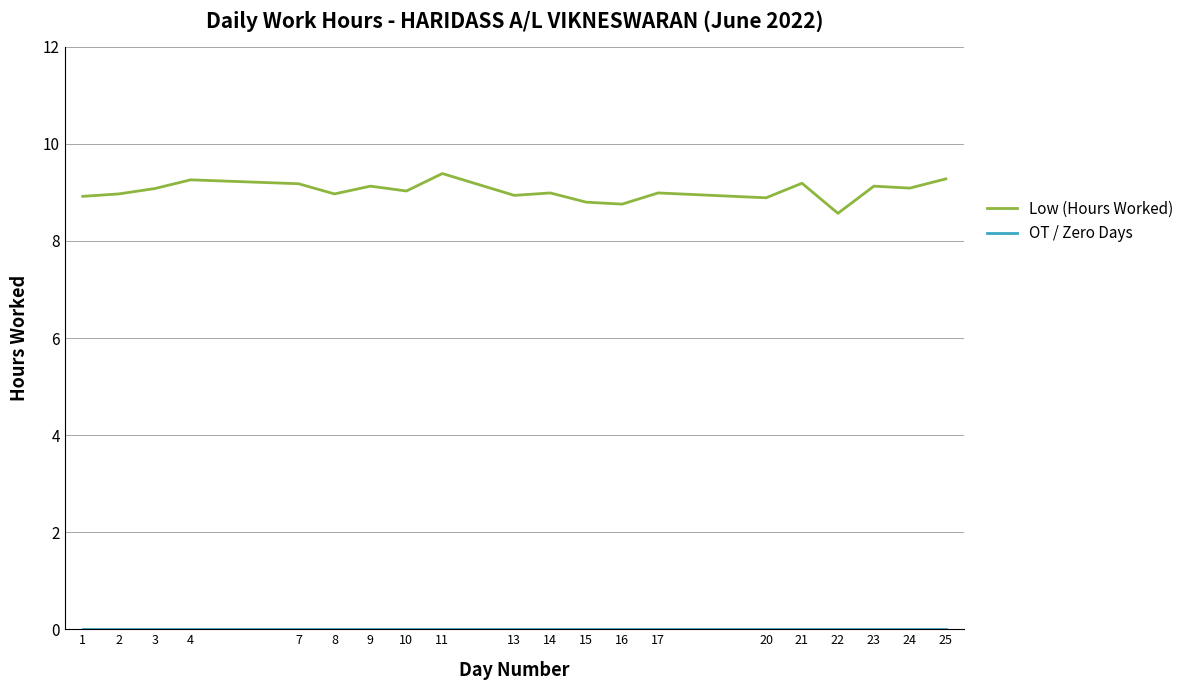

How many lines are shown in the chart?

2